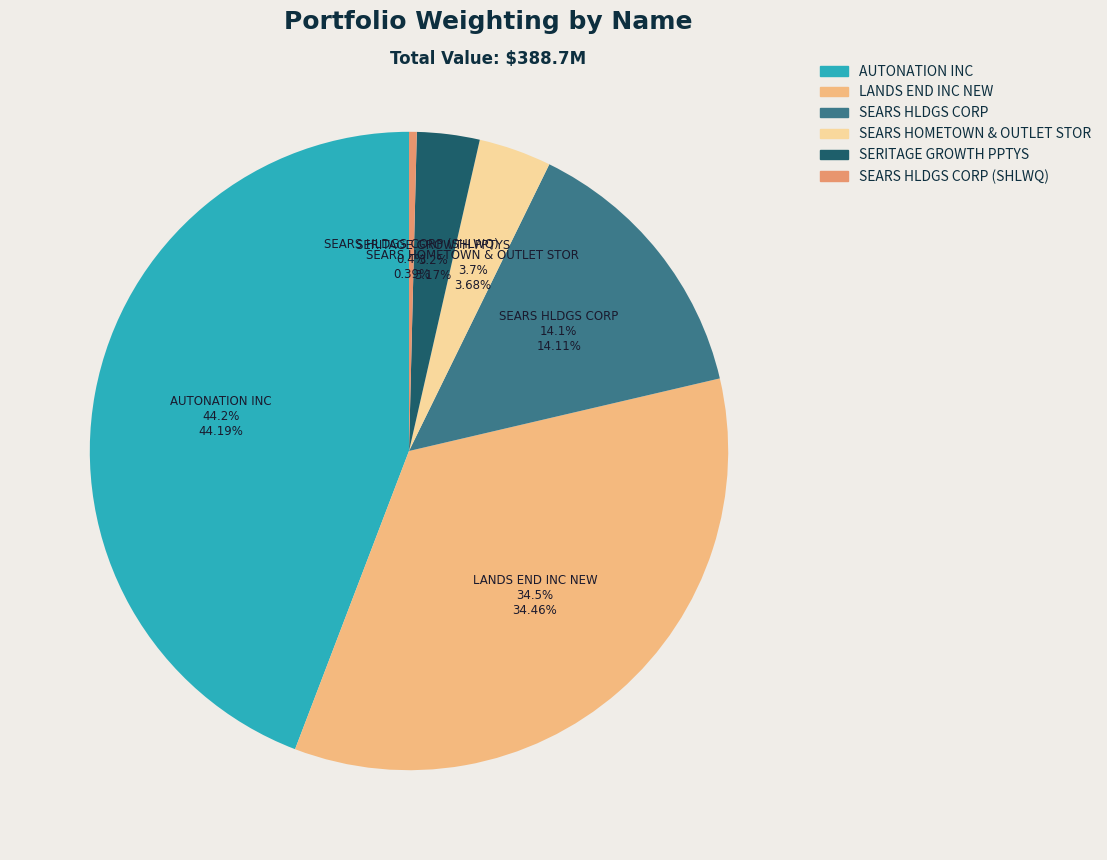

To the nearest percent, what is the difference between the largest and smallest slice percentages?

44%